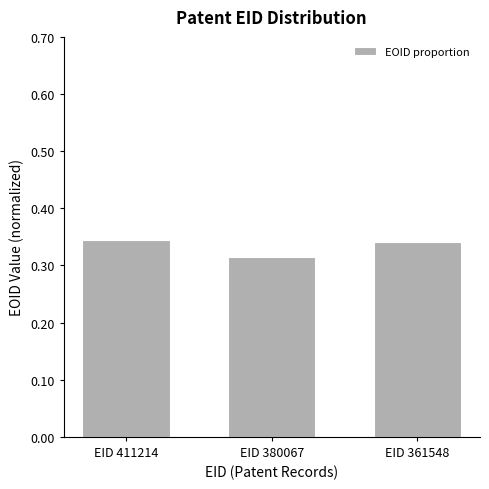

How many bars are there in total?

3